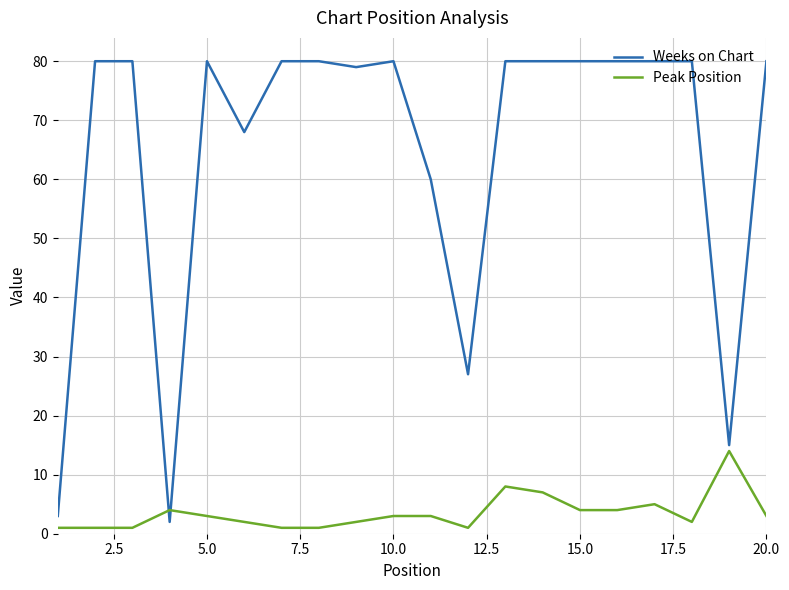

True or false: Weeks on Chart and Peak Position intersect in this chart.

True